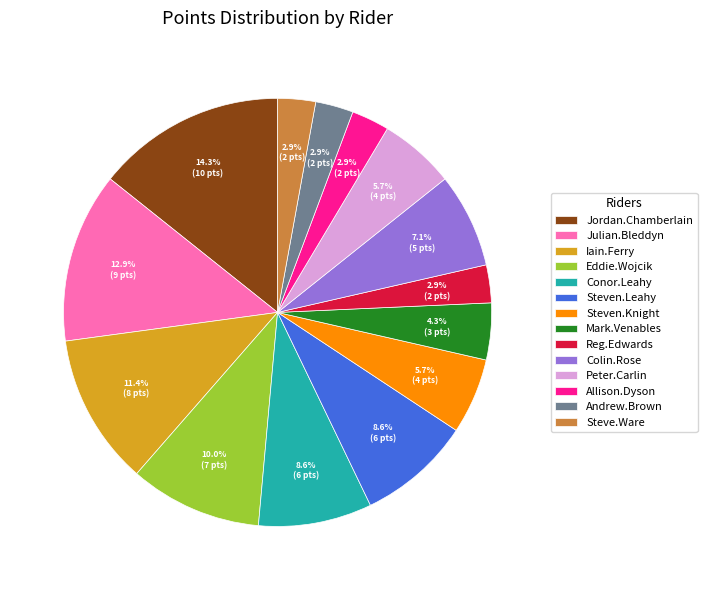

Combined, do Andrew.Brown and Julian.Bleddyn account for over 50%?

No